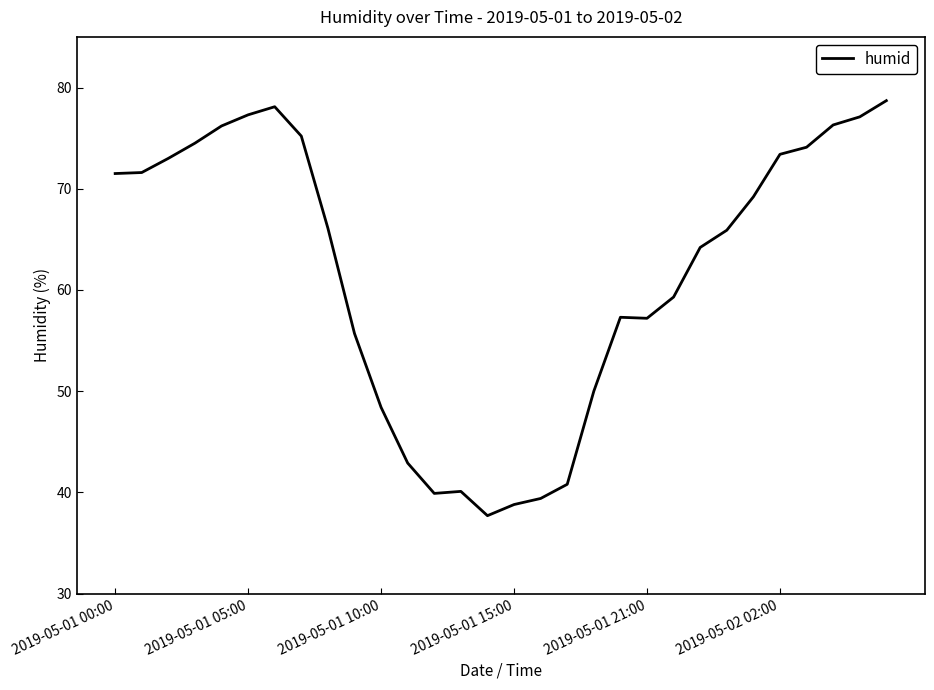

What is the smallest value displayed?

37.7